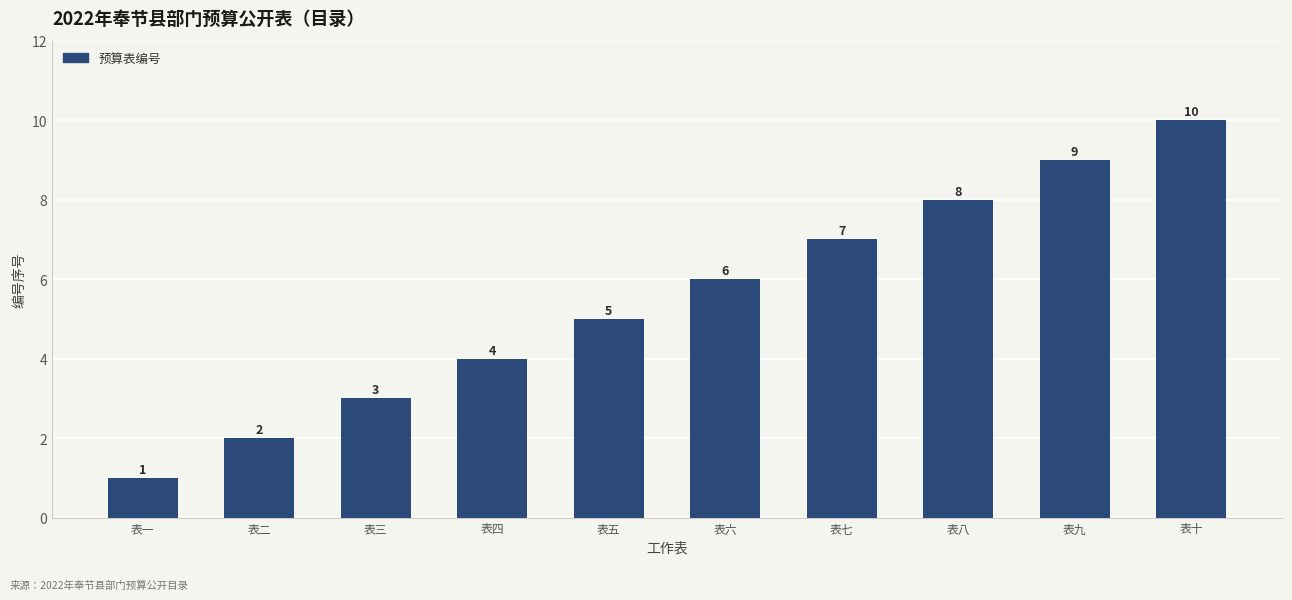

What is the change in value from 表六 to 表七?

+1